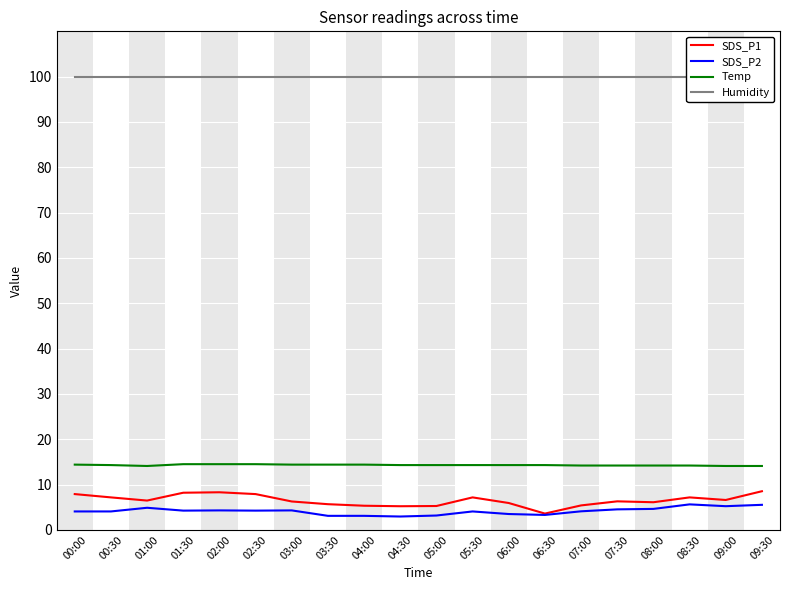

True or false: SDS_P1 and Humidity cross at least once.

False